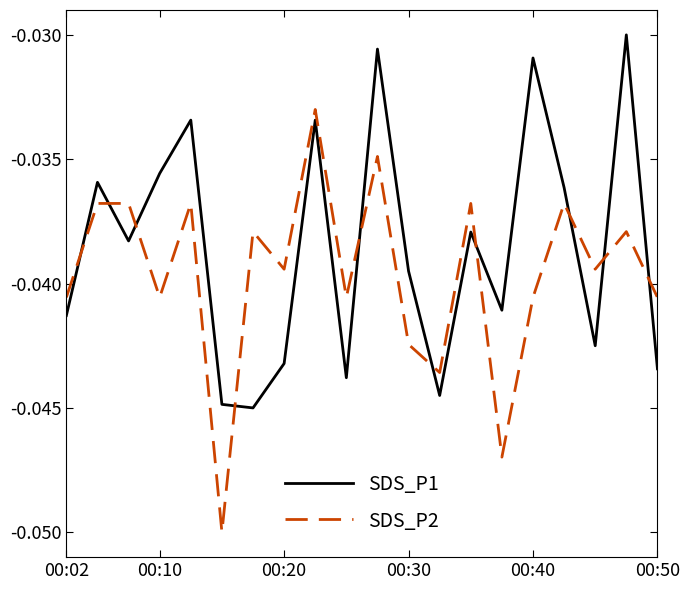

List the series in order of their overall mean, lowest first.

SDS_P2, SDS_P1